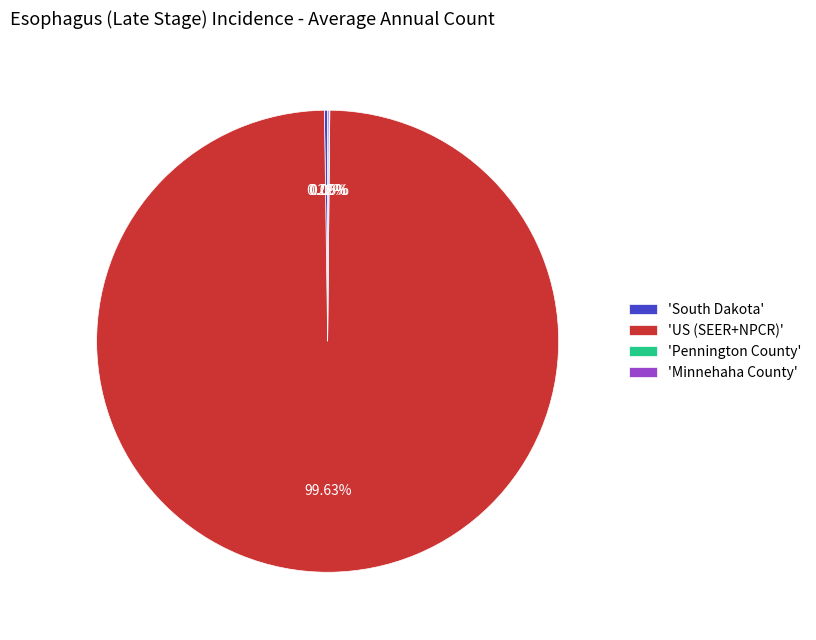

What is the largest slice in the pie chart?

'US (SEER+NPCR)'